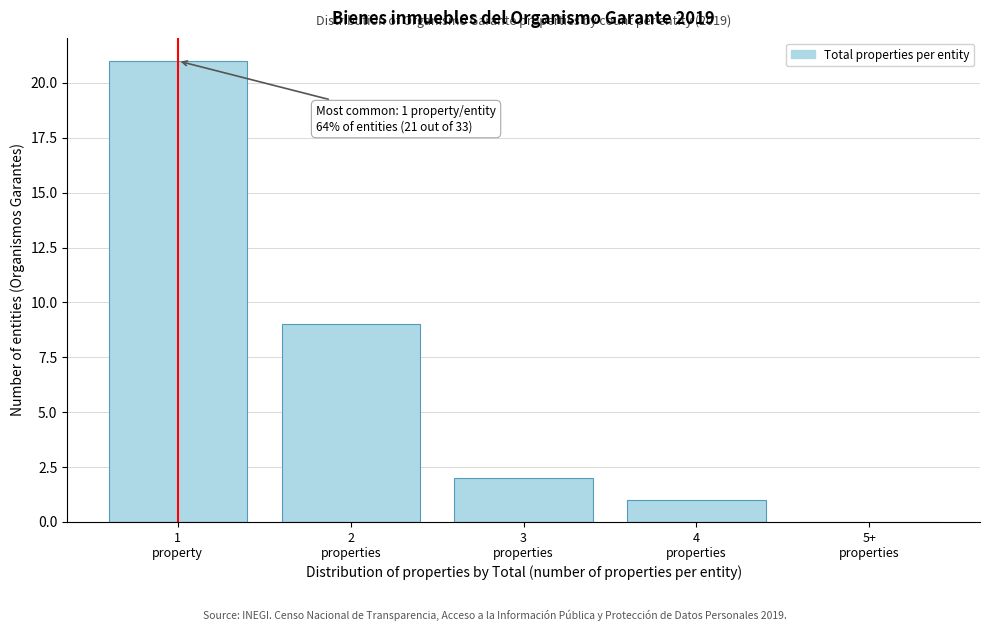

What is the sum of all values?

33